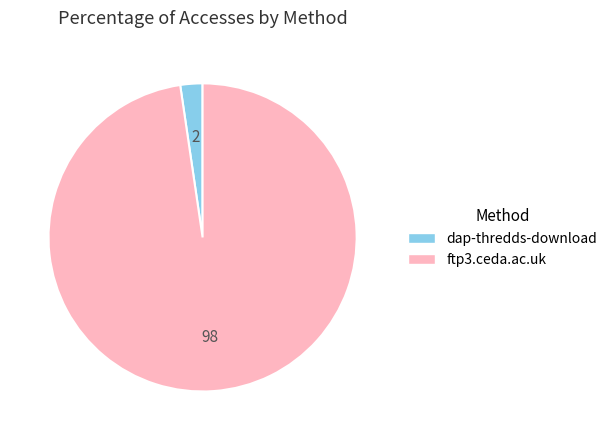

Combined, do dap-thredds-download and ftp3.ceda.ac.uk account for over 50%?

Yes